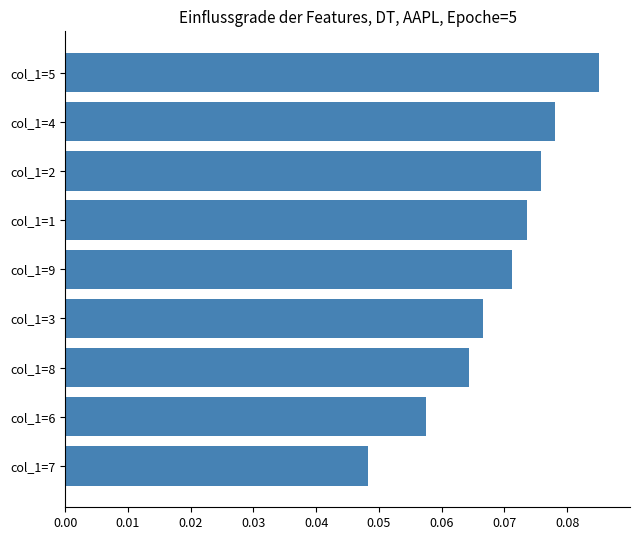

The chart shows a value of 0.0 at col_1=4. True or false?

False